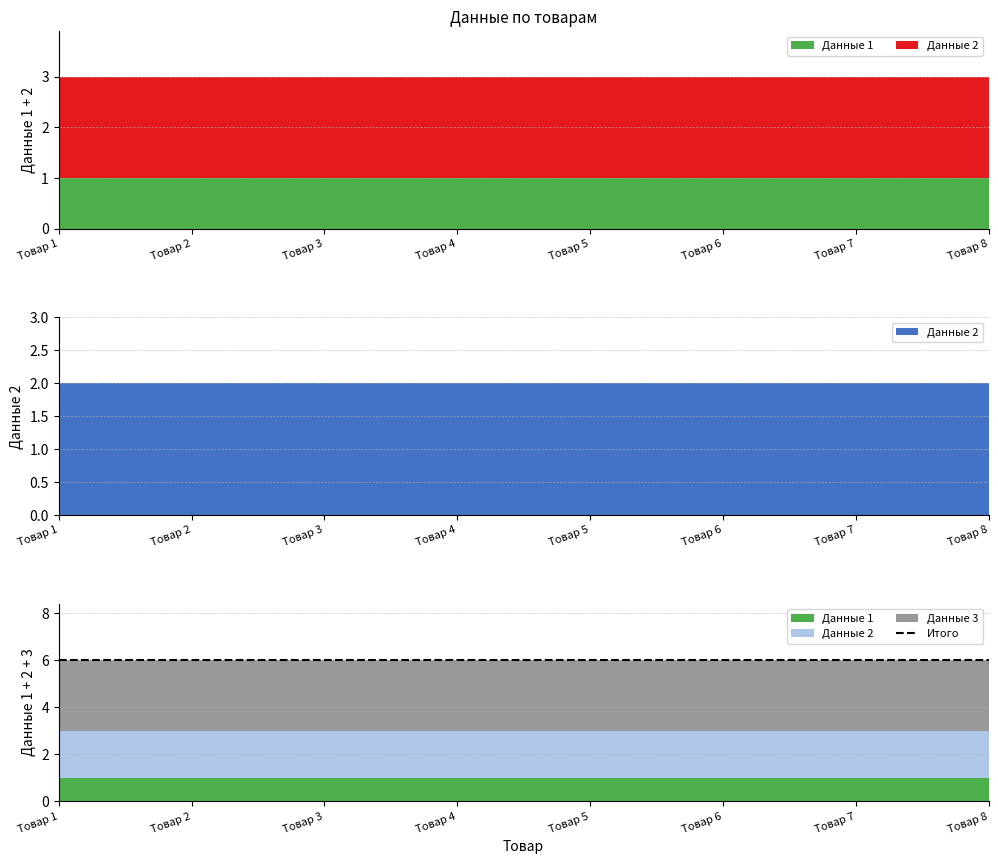

Reading right to left, extract all data points from this chart.

Данные 1: 1	1	1	1	1	1	1	1
Данные 2: 2	2	2	2	2	2	2	2
Данные 3: 3	3	3	3	3	3	3	3